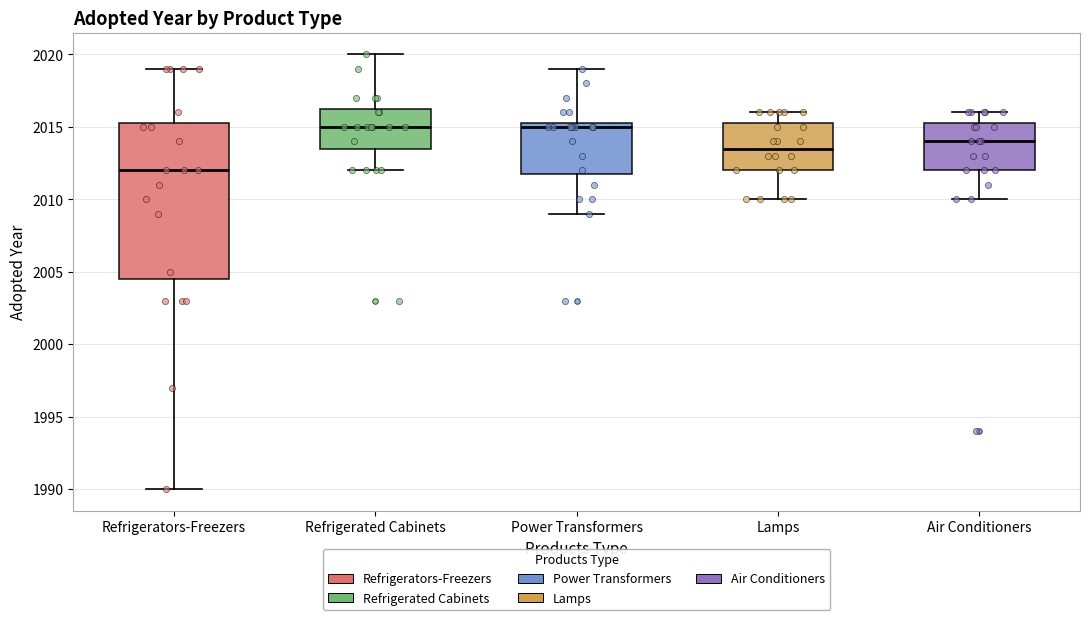

Comparing the boxes themselves (not the whiskers), which one is the tallest?

Refrigerators-Freezers